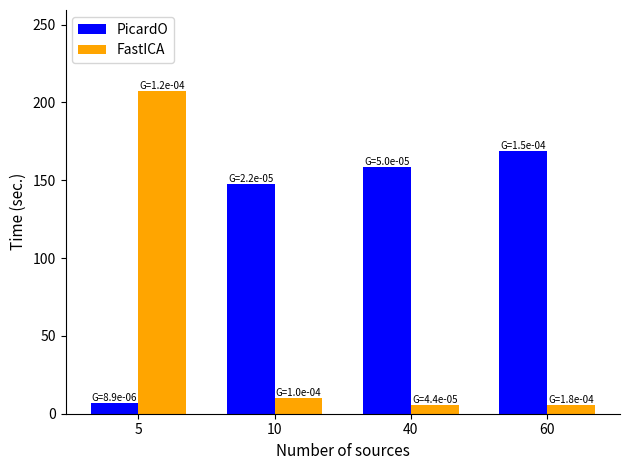

How many data points in FastICA are less than 10?

2